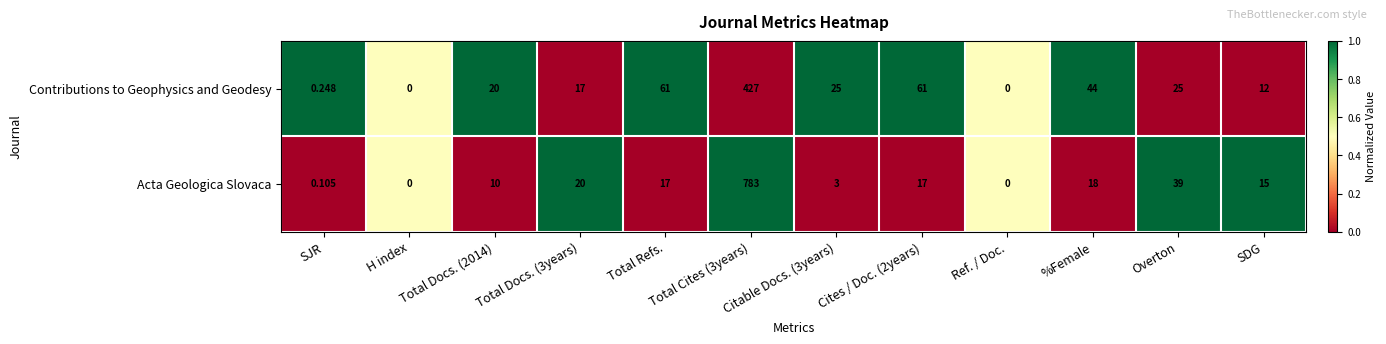

Is the value of Acta Geologica Slovaca at Total Docs. (2014) greater than the value of Contributions to Geophysics and Geodesy at Total Cites (3years)?

No